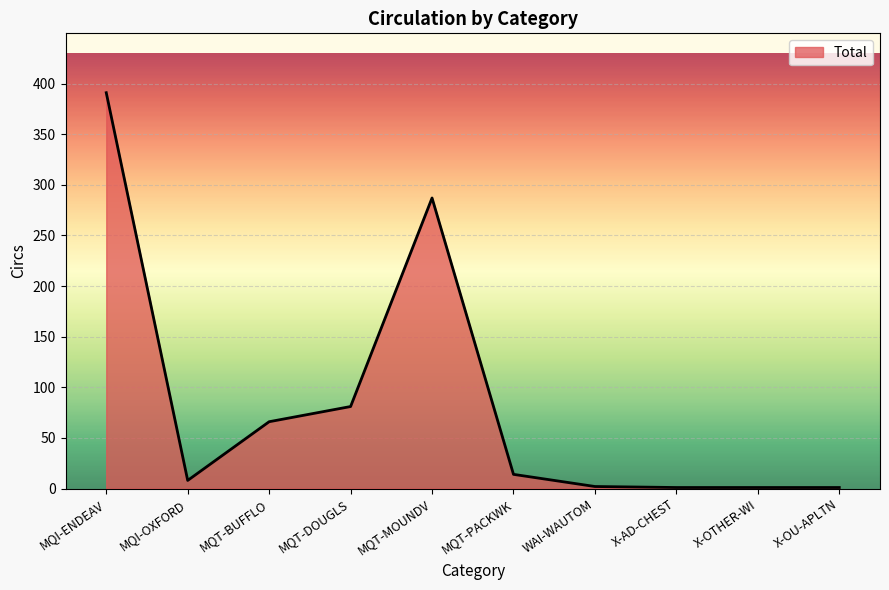

What is the maximum value shown in the chart?

391